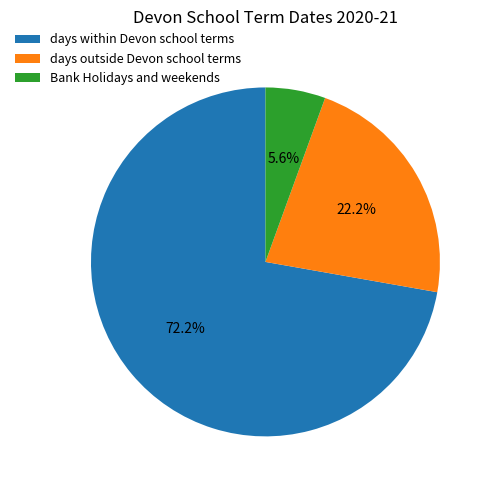

What portion of the pie excludes days outside Devon school terms?

77.8%